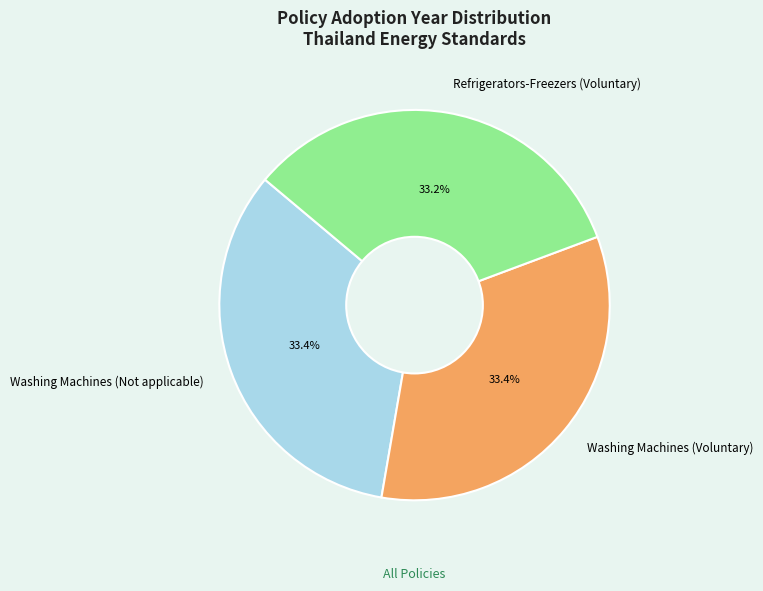

Does Refrigerators-Freezers (Voluntary) account for over 50% of the chart?

No